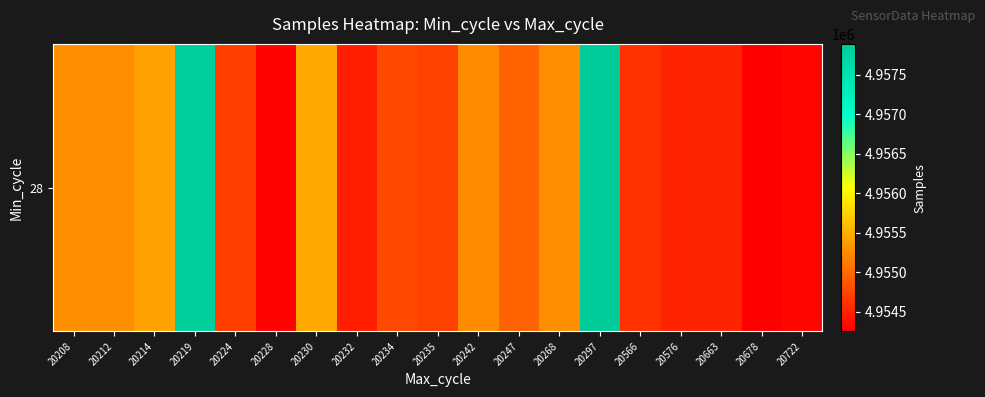

What is the difference between the maximum and minimum values?

3637